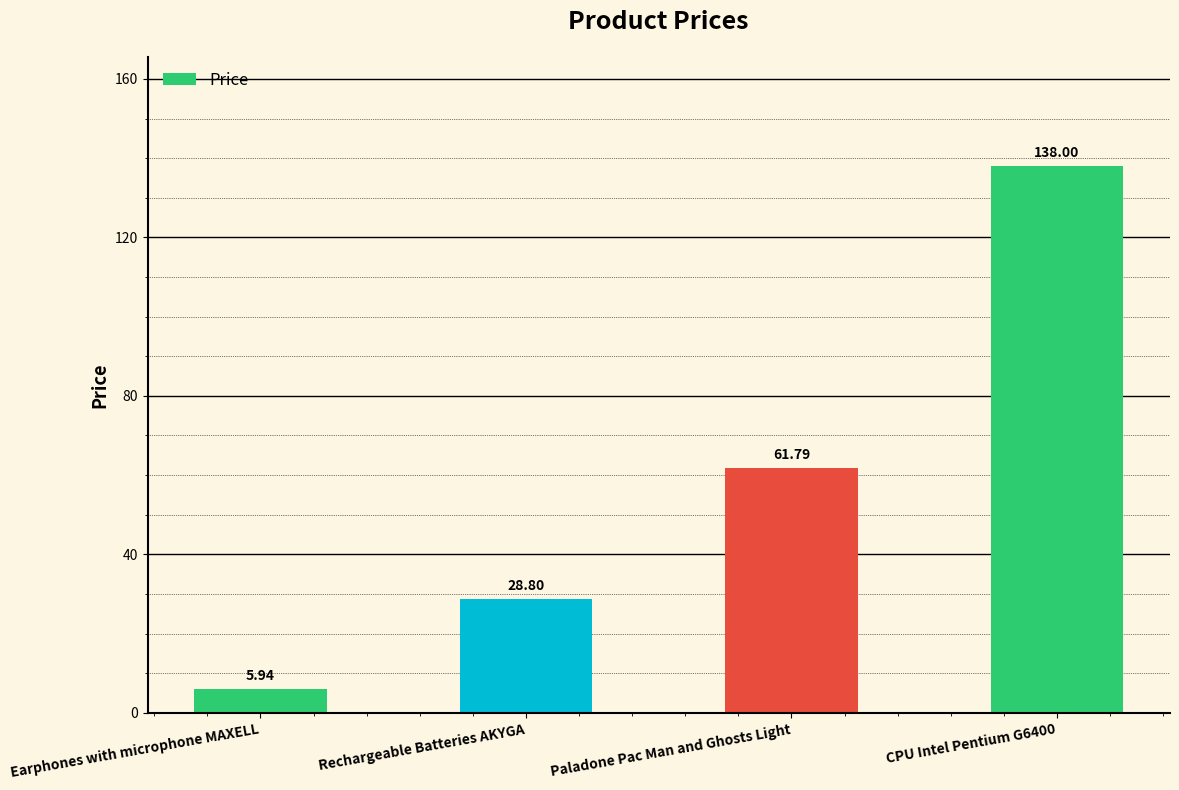

Which label corresponds to the smallest value in the chart?

Earphones with microphone MAXELL